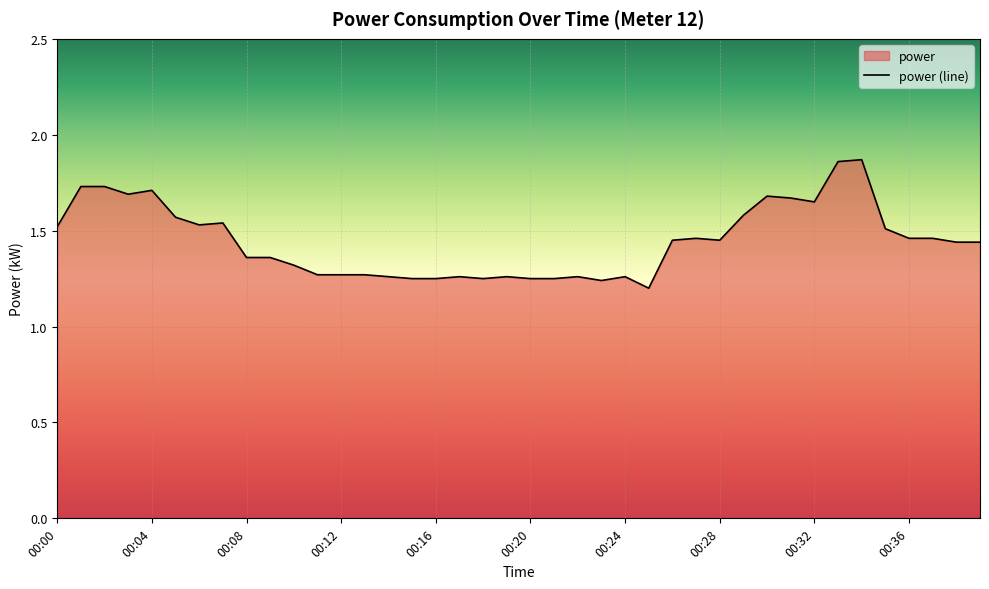

What is the value of the 12th point from the left?

1.3